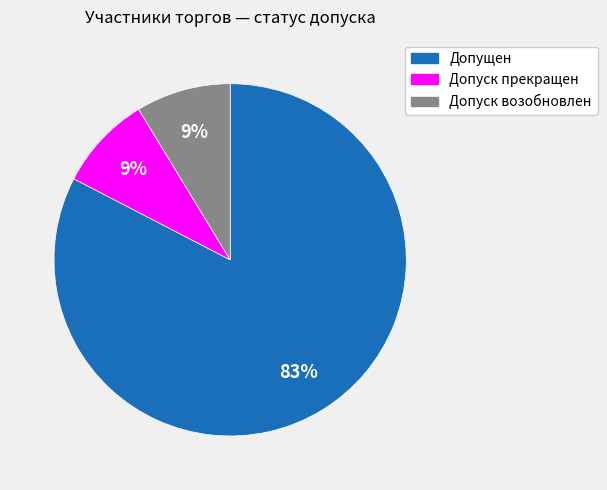

Between Допущен and Допуск прекращен, which is larger?

Допущен